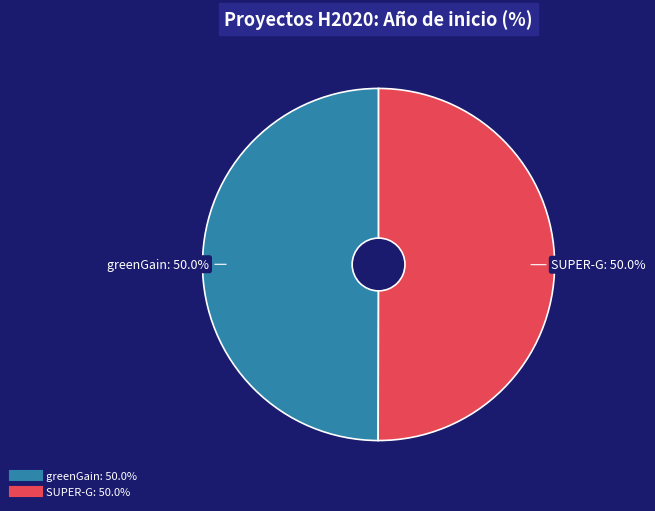

What percentage is the SUPER-G slice, to the nearest percent?

50%